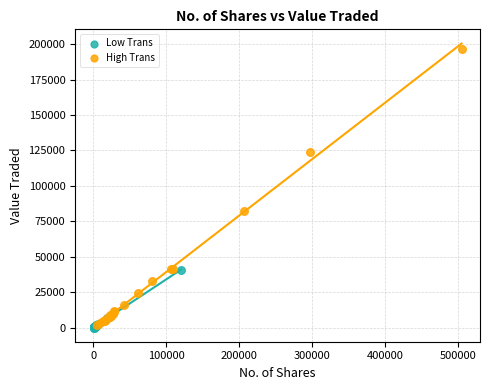

Which series reaches the maximum Y coordinate?

High Trans